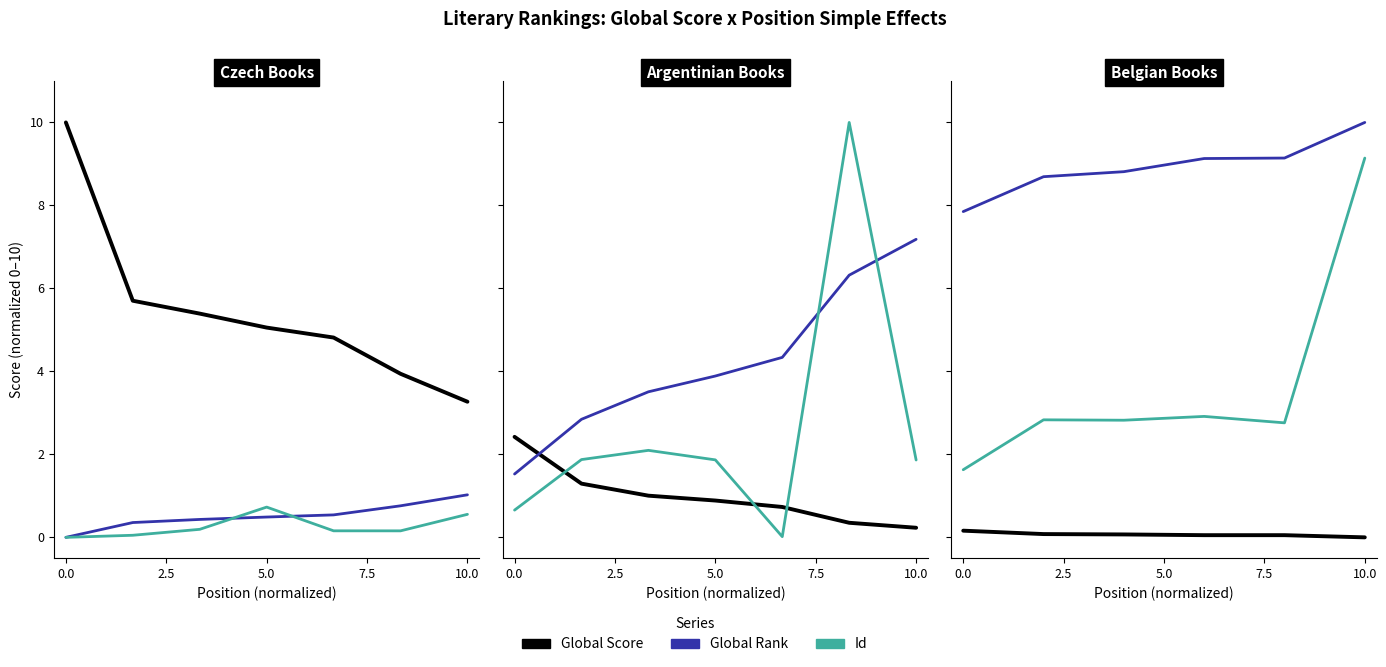

True or false: Id and Global Score cross at least once.

False